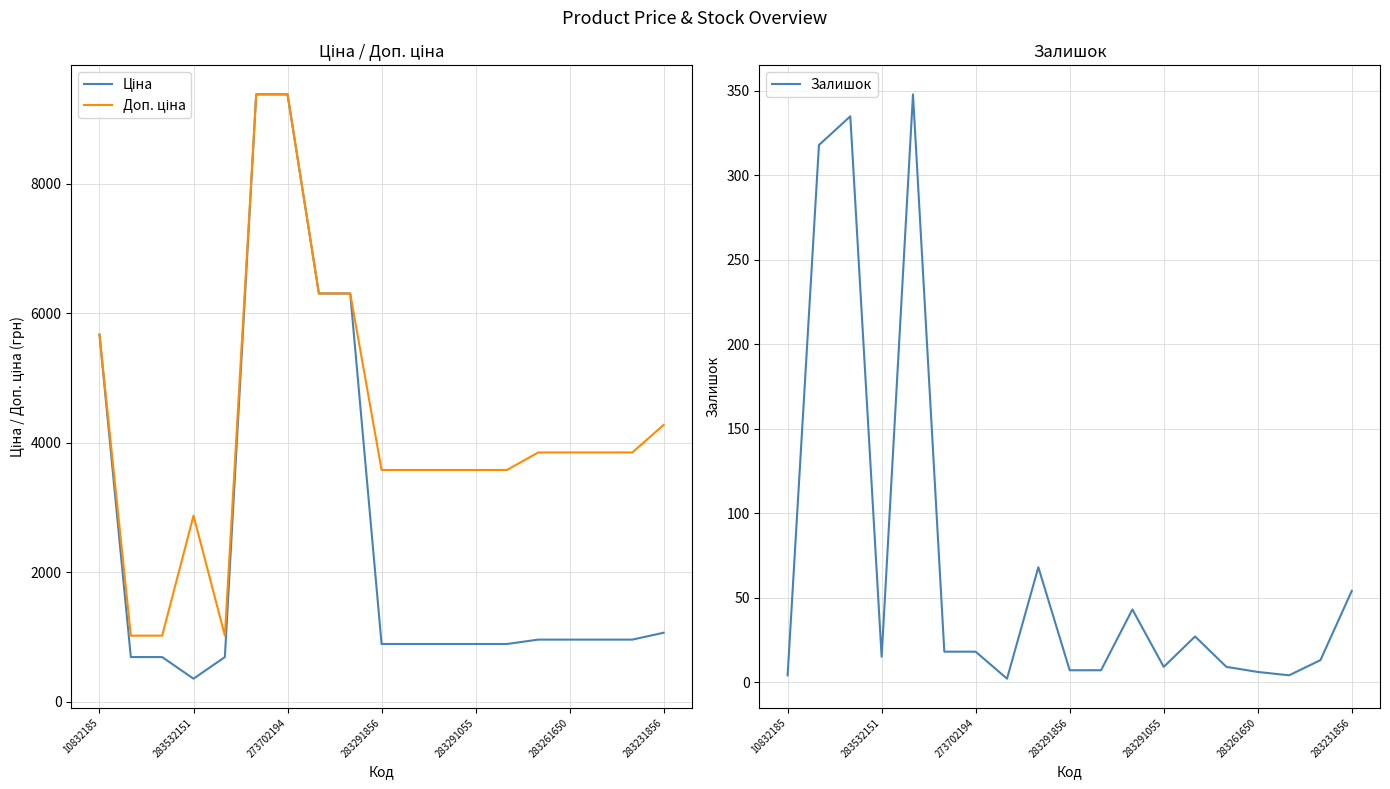

What is the highest value of the Залишок series?

348